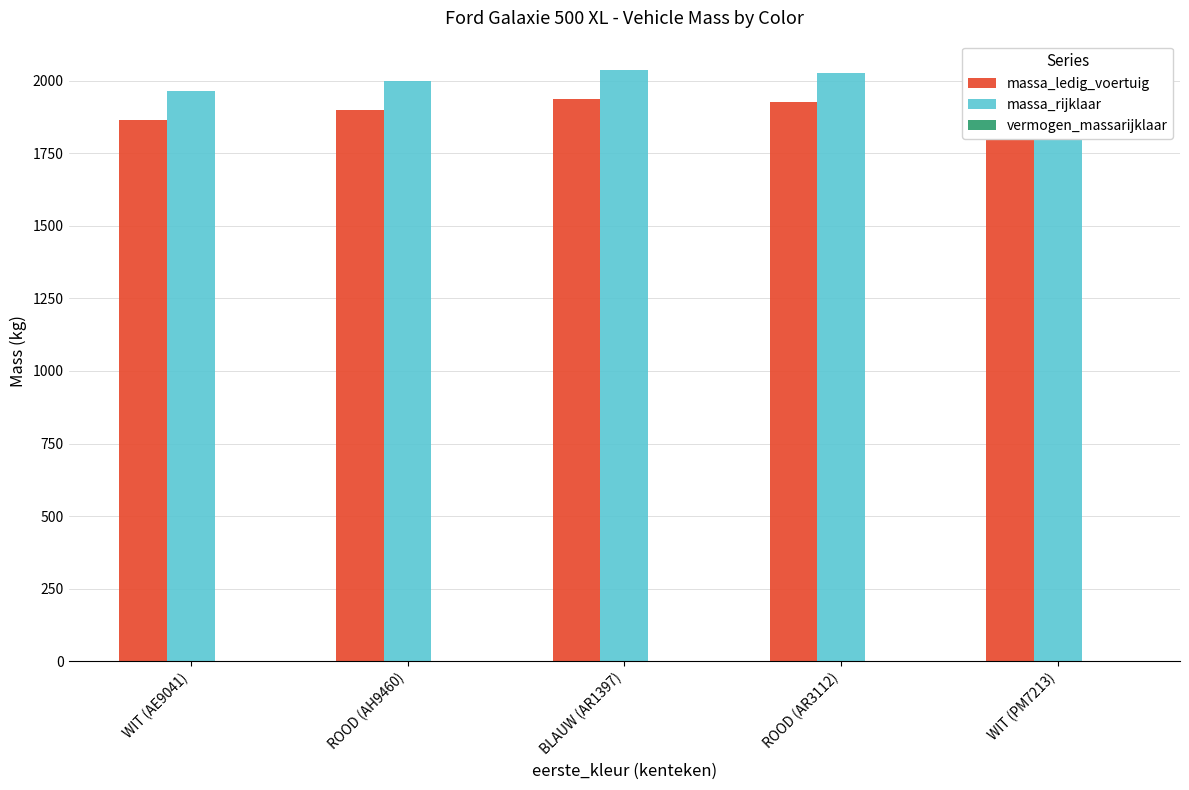

Is it true that massa_rijklaar equals 2036.0 at BLAUW (AR1397)?

True